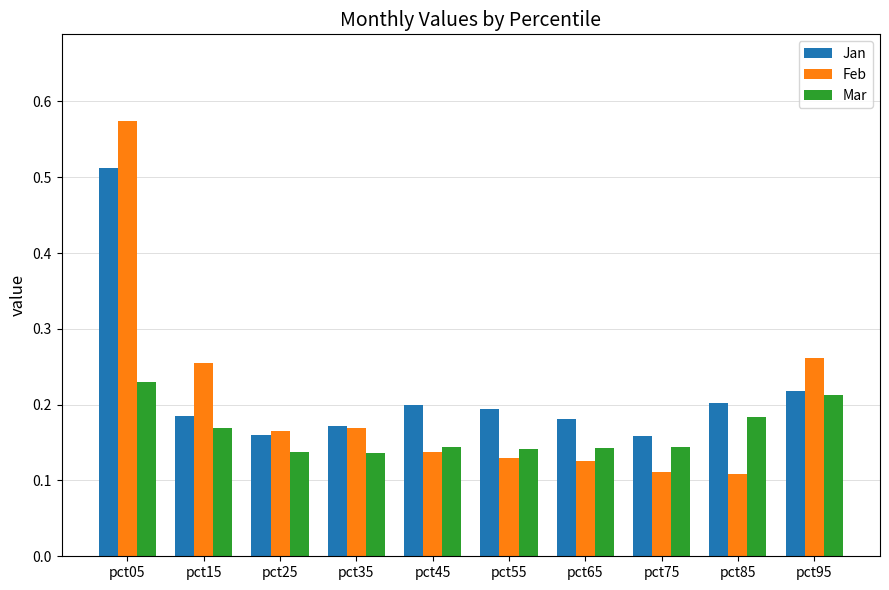

Between pct15 and pct65, which series saw the biggest shift?

Feb